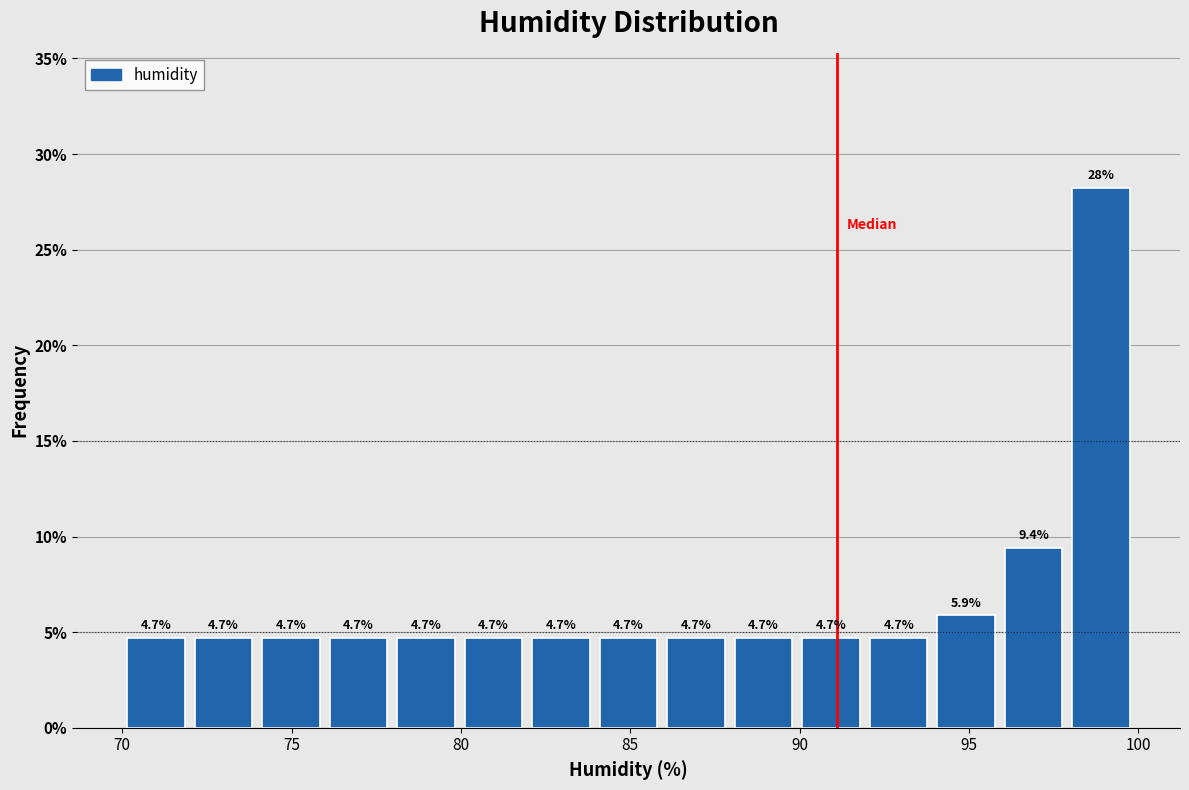

Read against the x-axis, roughly where is the centre of the tallest bar?

99.0